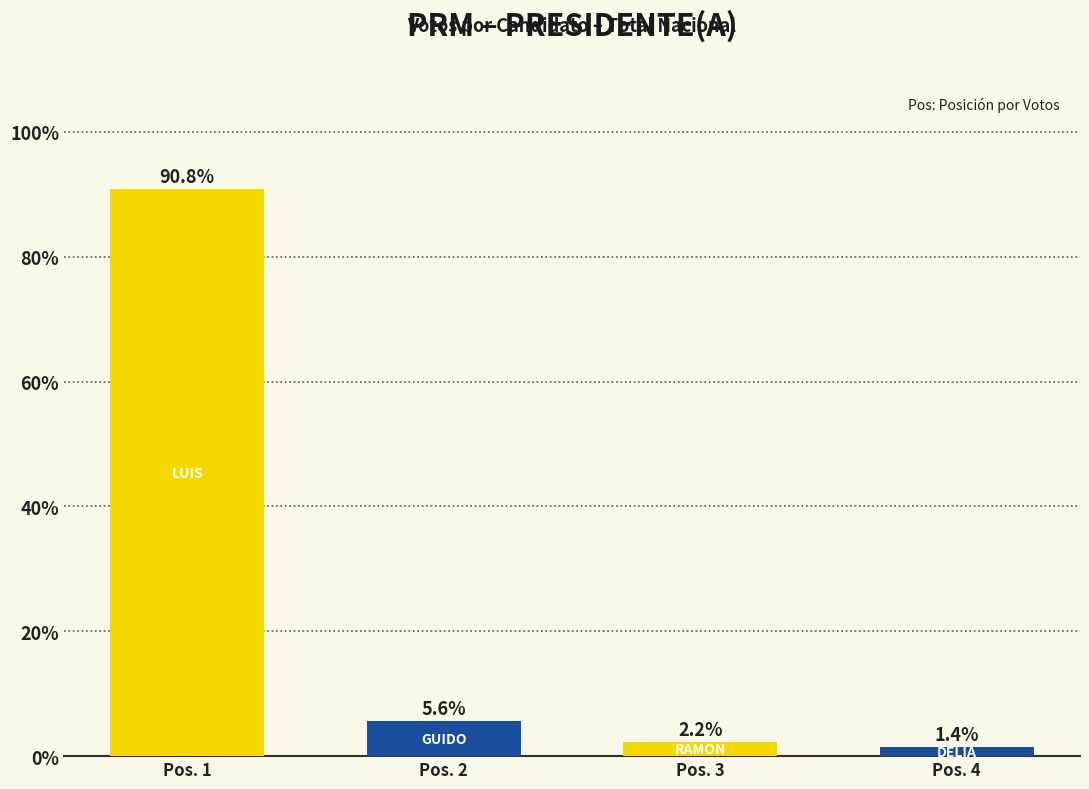

Which category has the lowest value across all series?

Pos. 4